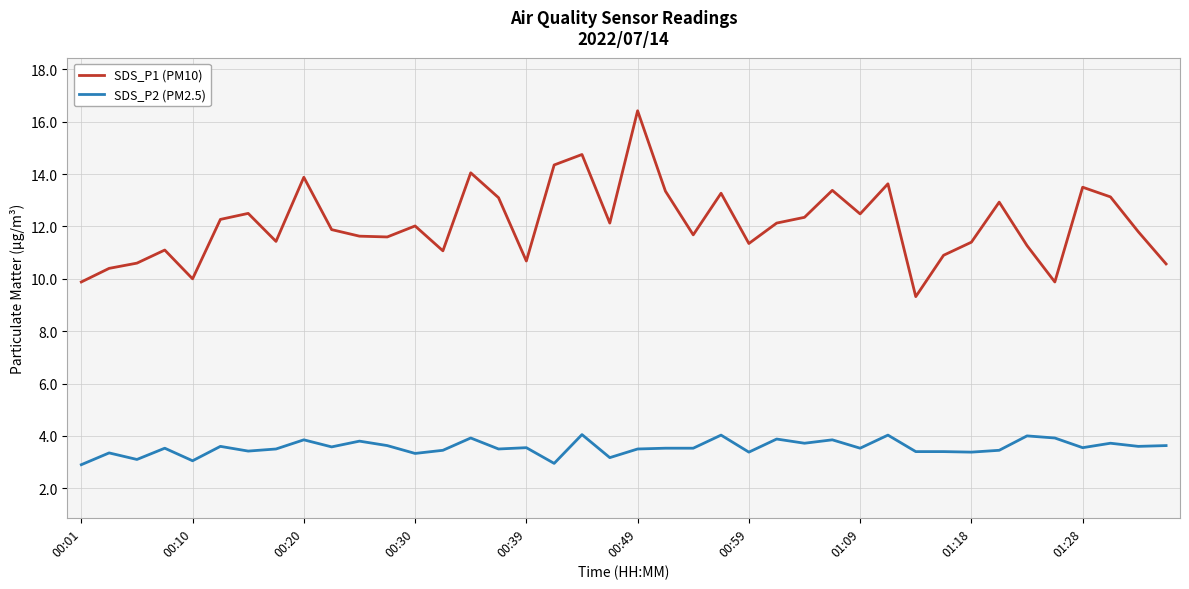

True or false: SDS_P2 (PM2.5) and SDS_P1 (PM10) intersect in this chart.

False